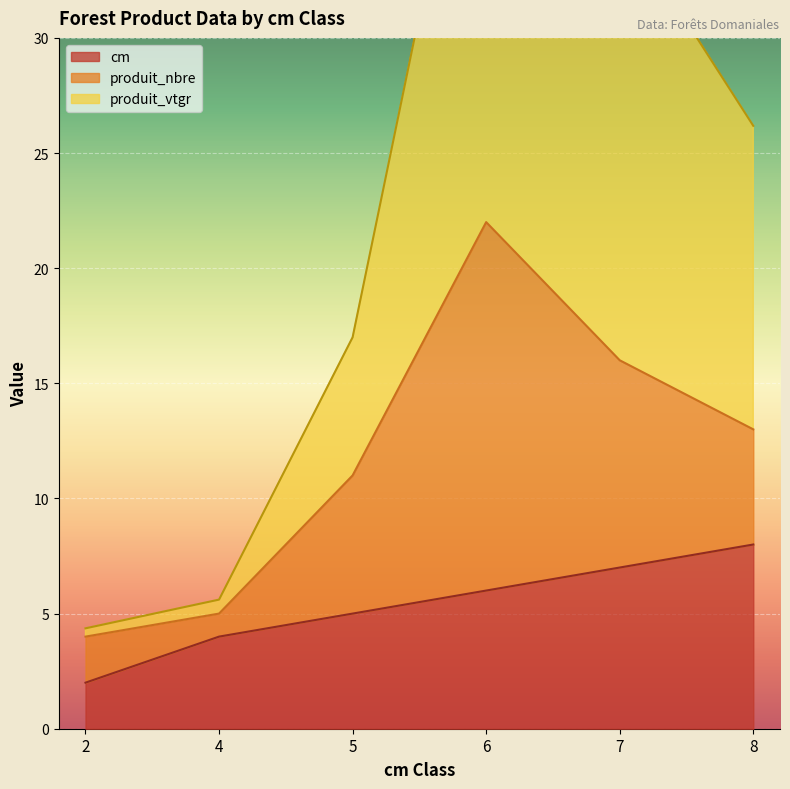

What is the maximum value for cm?

8